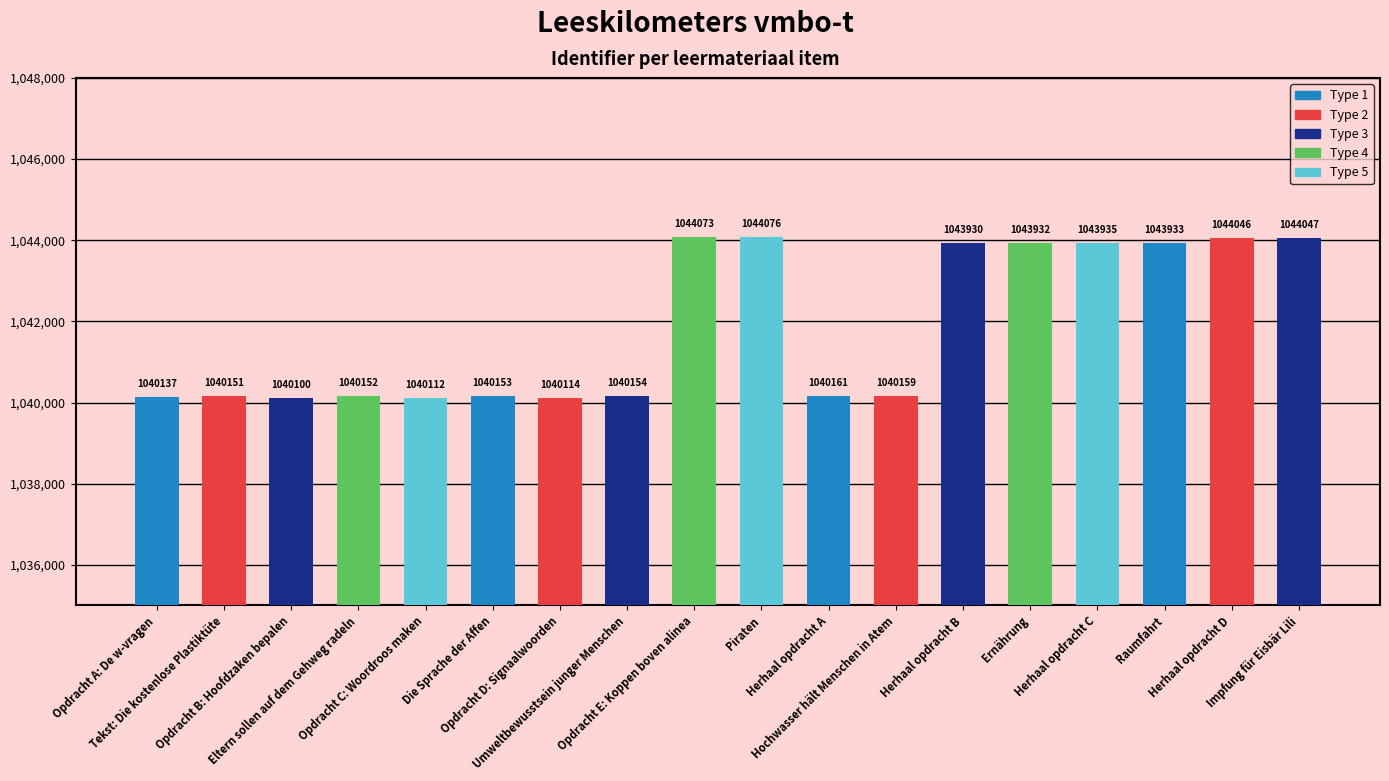

Are the bars grouped side by side (vs. stacked)?

No